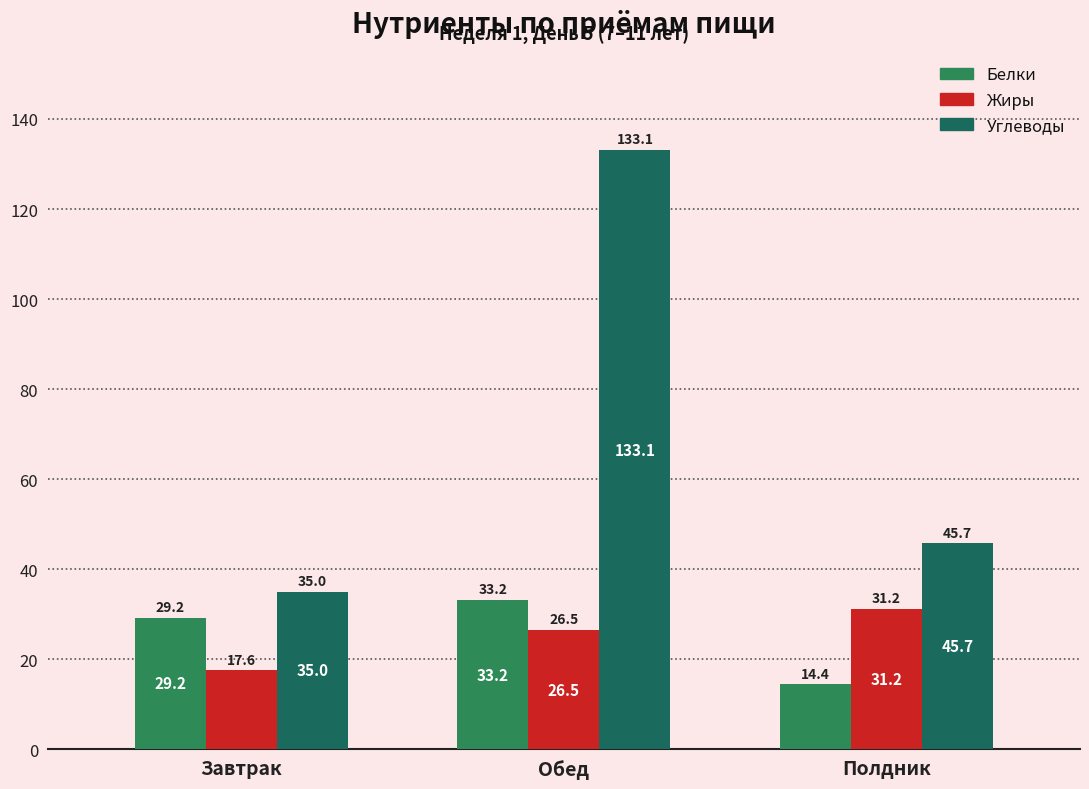

At which label is Белки closest to 23?

Завтрак